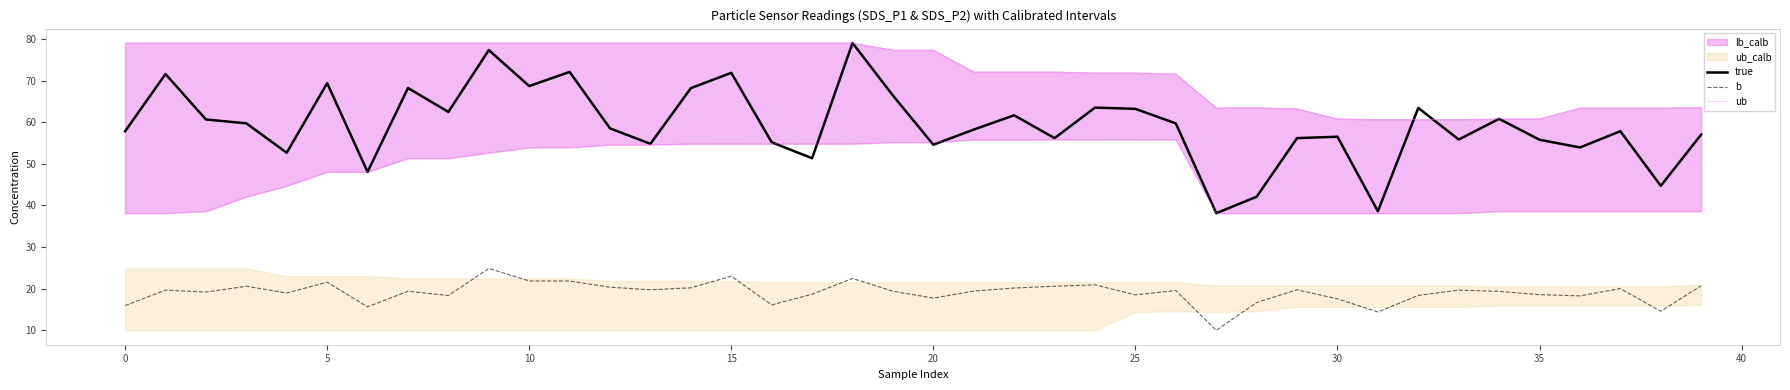

Reading left to right, list all the values displayed in this chart.

true: 57.8	71.6	60.6	59.7	52.6	69.4	48.0	68.2	62.5	77.3	68.7	72.1	58.5	54.8	68.2	71.8	55.2	51.3	79.0	66.4	54.6	58.2	61.6	56.2	63.5	63.2	59.7	38.1	42.1	56.2	56.5	38.6	63.4	55.8	60.8	55.8	53.9	57.8	44.7	57.0
b: 15.9	19.6	19.2	20.6	18.9	21.6	15.6	19.4	18.4	24.9	21.9	21.8	20.4	19.7	20.2	23.0	16.1	18.6	22.4	19.4	17.7	19.4	20.1	20.6	20.9	18.5	19.6	10.0	16.7	19.7	17.6	14.4	18.4	19.6	19.4	18.6	18.3	20.0	14.6	20.7
ub: 38.1	38.1	38.6	42.1	44.7	48.0	48.0	51.3	51.3	52.6	53.9	53.9	54.6	54.6	54.8	54.8	54.8	54.8	54.8	55.2	55.2	55.8	55.8	55.8	55.8	55.8	55.8	38.1	38.1	38.1	38.1	38.1	38.1	38.1	38.6	38.6	38.6	38.6	38.6	38.6